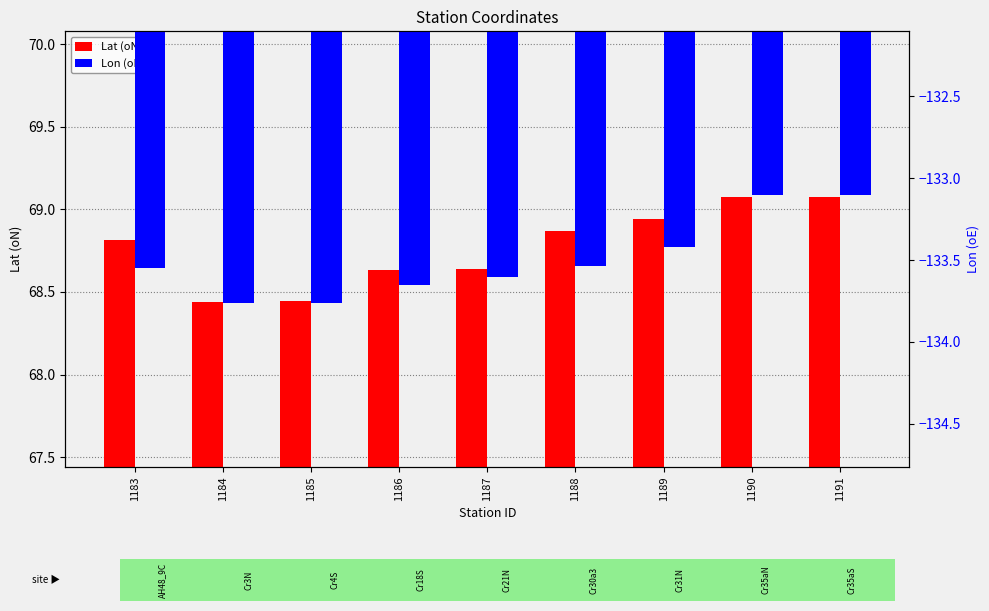

Between 1187 and 1184, which is larger?

1187